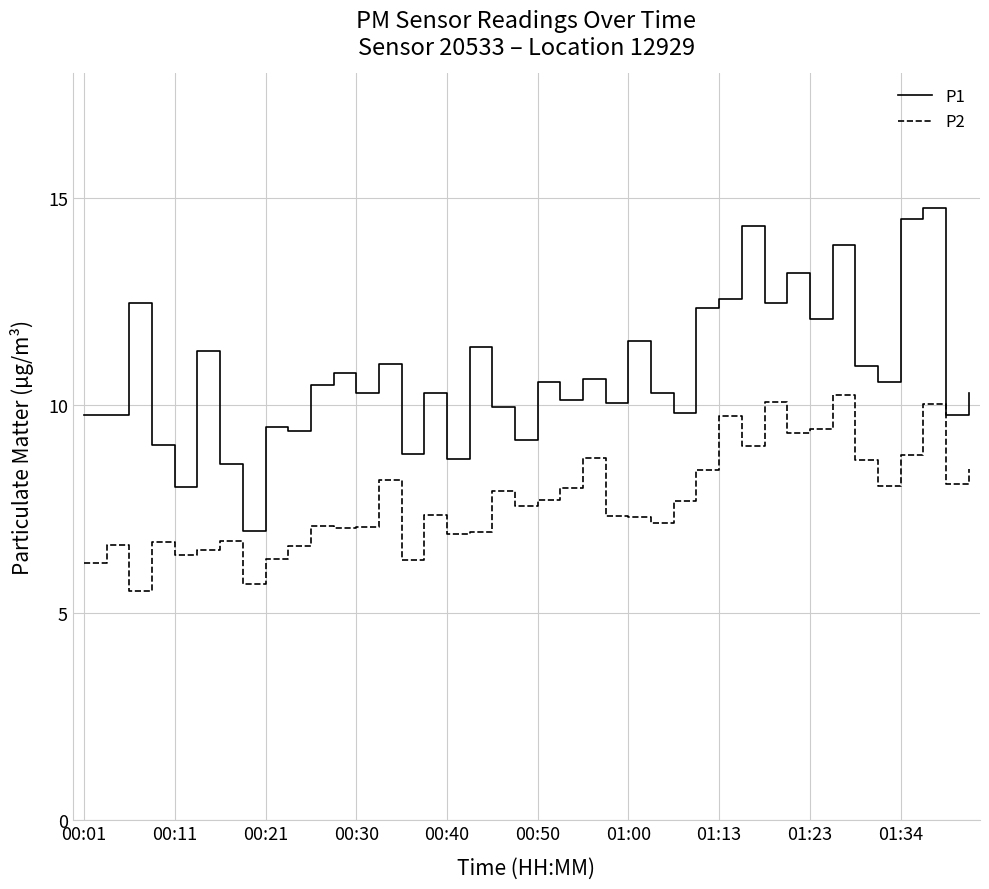

List the series in order of their overall mean, highest first.

P1, P2